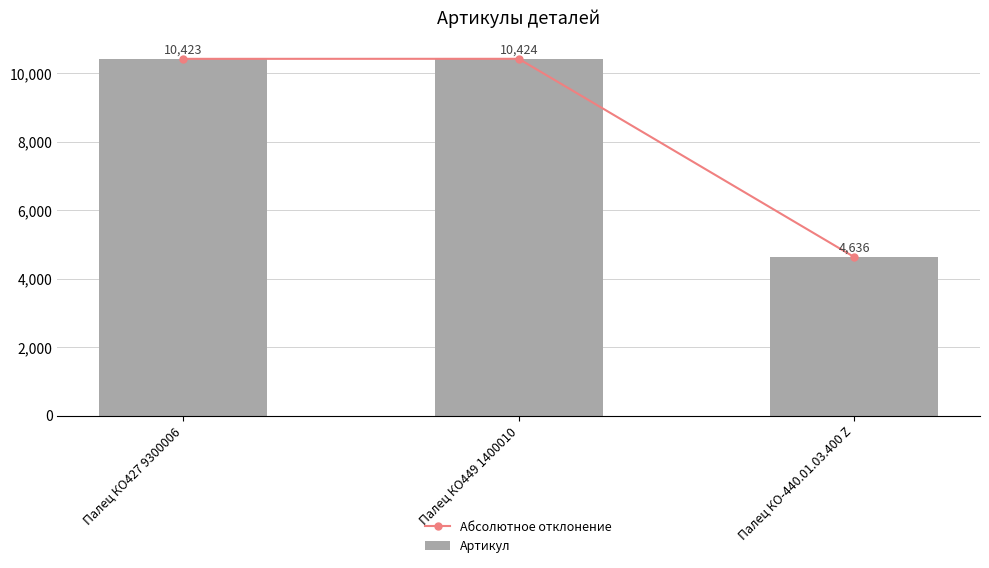

Which series has the widest spread of values?

Абсолютное отклонение